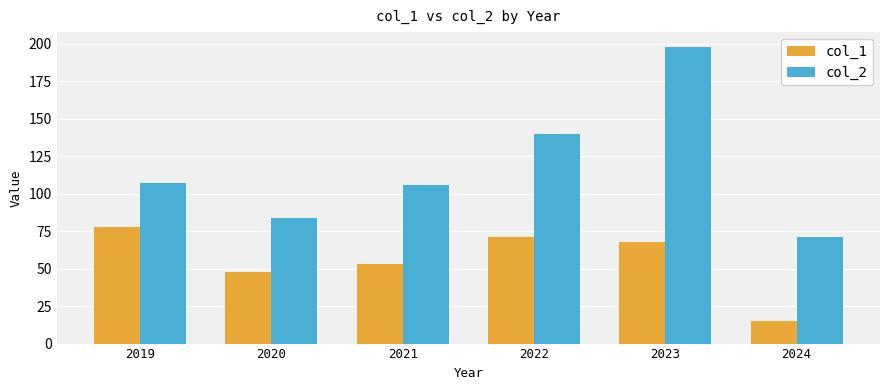

At which label does col_1 first exceed 68?

2019